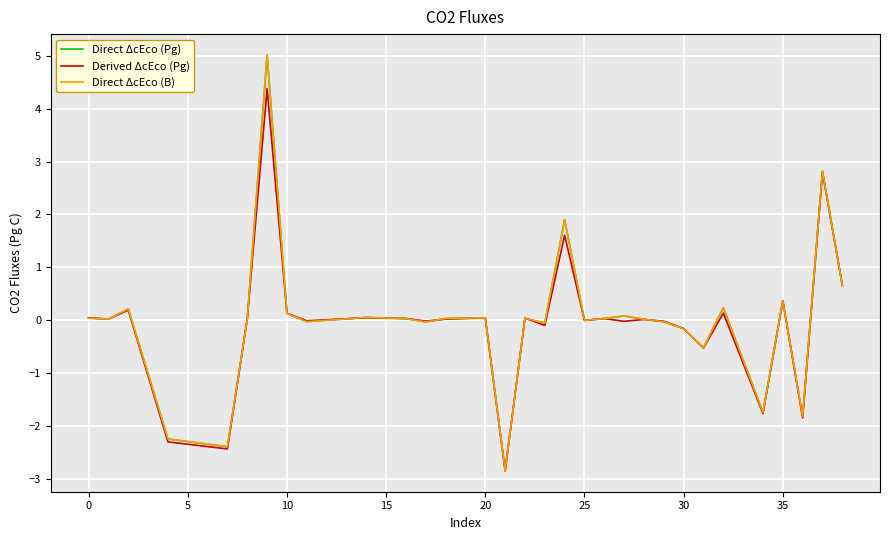

Does the chart have visible grid lines?

Yes